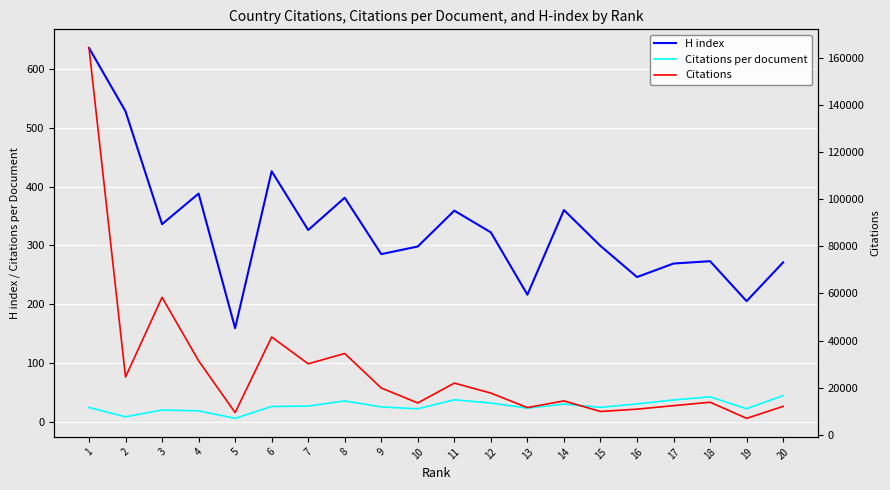

True or false: Citations per document has a value of 25.7 at 6.

True